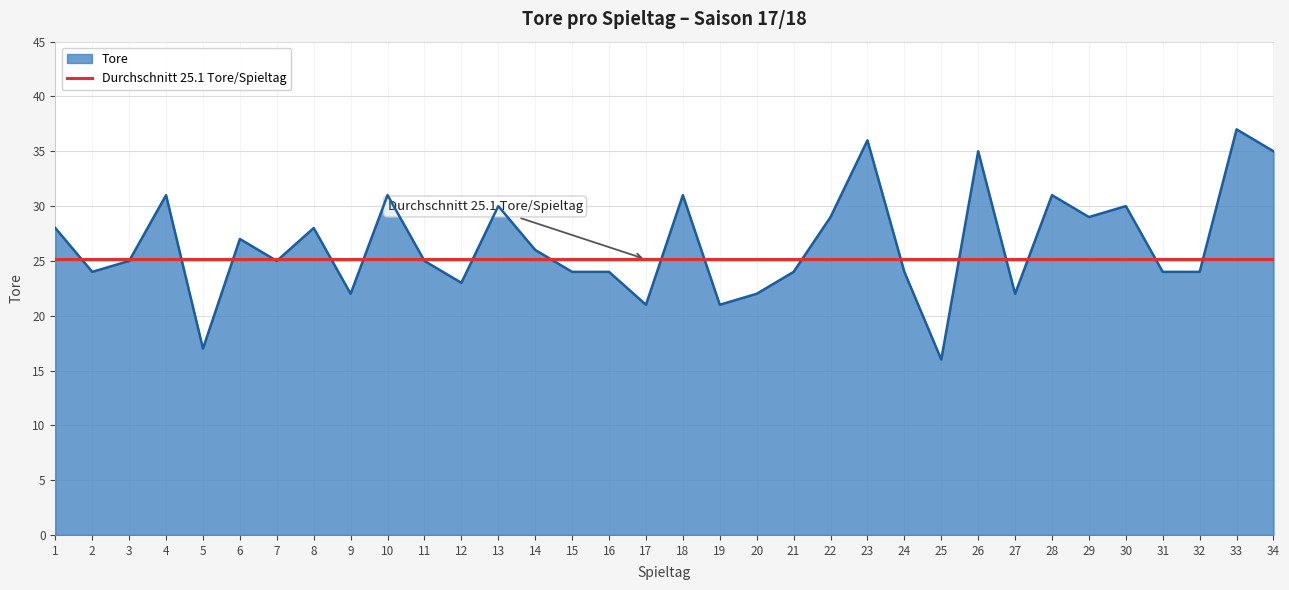

Reading left to right, what are all the values shown in this chart?

1=28	2=24	3=25	4=31	5=17	6=27	7=25	8=28	9=22	10=31	11=25	12=23	13=30	14=26	15=24	16=24	17=21	18=31	19=21	20=22	21=24	22=29	23=36	24=24	25=16	26=35	27=22	28=31	29=29	30=30	31=24	32=24	33=37	34=35